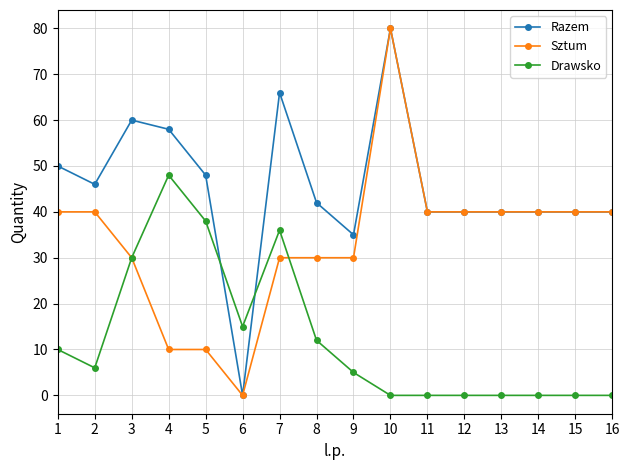

At which category does the chart reach its peak across all series?

10